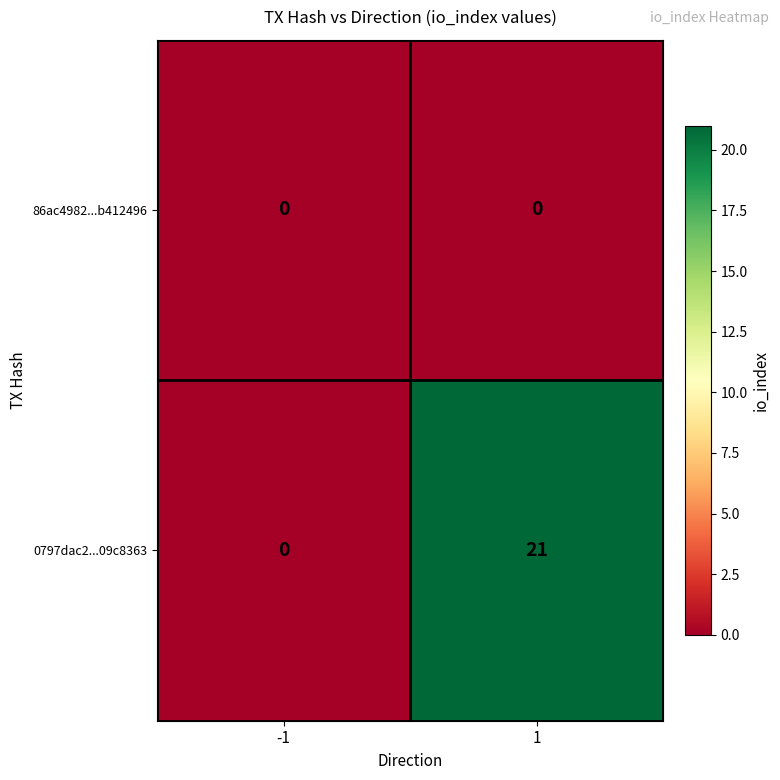

What is the difference between the maximum and minimum values in the 0797dac2...09c8363 series?

21